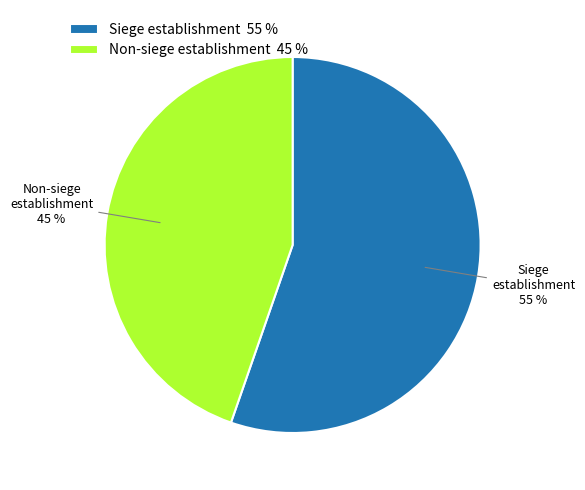

To the nearest percent, what portion does Siege establishment 55 % represent?

55%